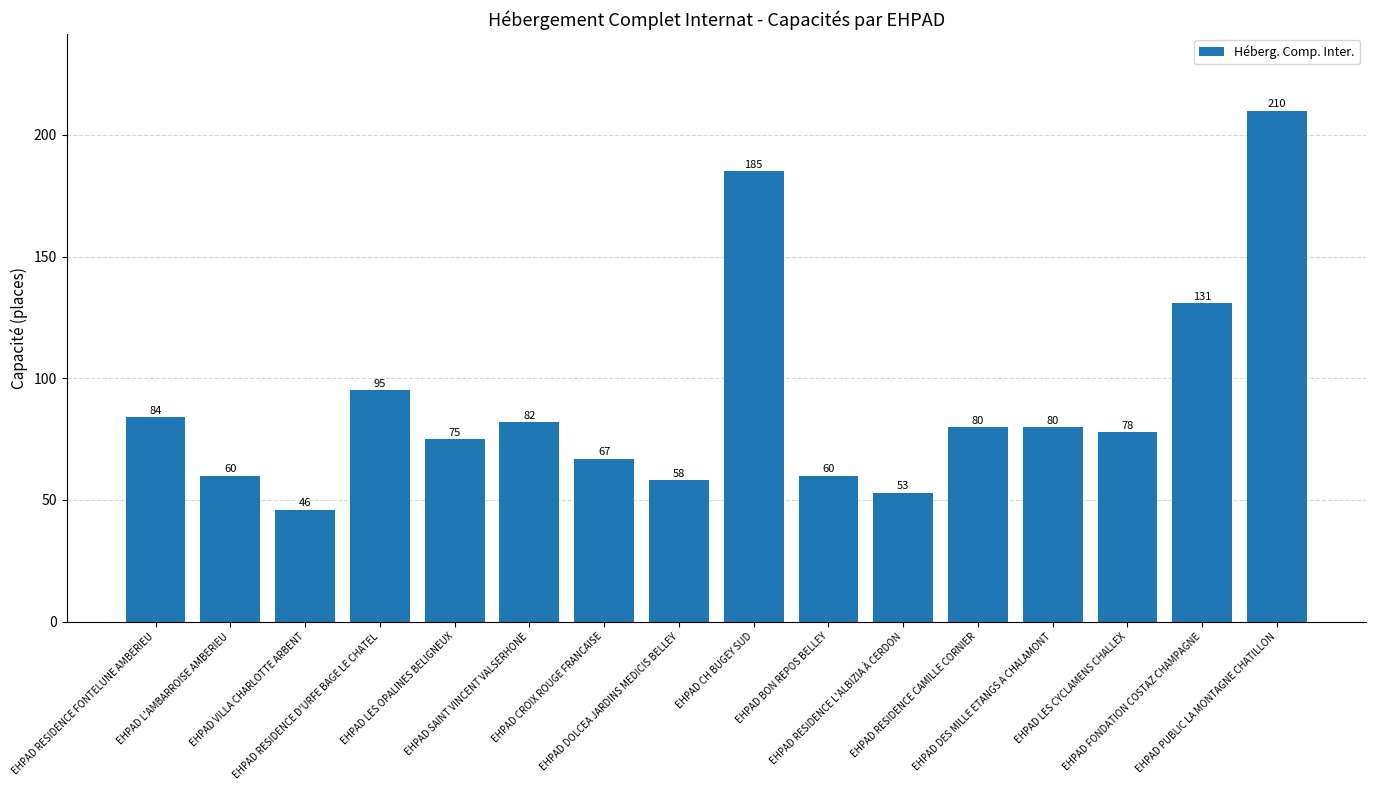

Reading left to right, what are all the values shown in this chart?

EHPAD RESIDENCE FONTELUNE AMBERIEU=84	EHPAD L'AMBARROISE AMBERIEU=60	EHPAD VILLA CHARLOTTE ARBENT=46	EHPAD RESIDENCE D'URFE BAGE LE CHATEL=95	EHPAD LES OPALINES BELIGNEUX=75	EHPAD SAINT VINCENT VALSERHONE=82	EHPAD CROIX ROUGE FRANCAISE=67	EHPAD DOLCEA JARDINS MEDICIS BELLEY=58	EHPAD CH BUGEY SUD=185	EHPAD BON REPOS BELLEY=60	EHPAD RESIDENCE L'ALBIZIA À CERDON=53	EHPAD RESIDENCE CAMILLE CORNIER=80	EHPAD DES MILLE ETANGS A CHALAMONT=80	EHPAD LES CYCLAMENS CHALLEX=78	EHPAD FONDATION COSTAZ CHAMPAGNE=131	EHPAD PUBLIC LA MONTAGNE CHATILLON=210